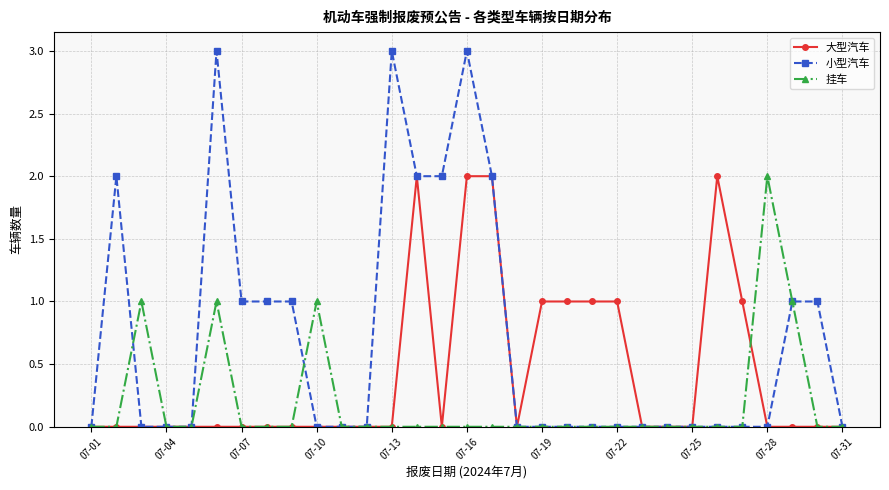

How many data points does each series have?

31